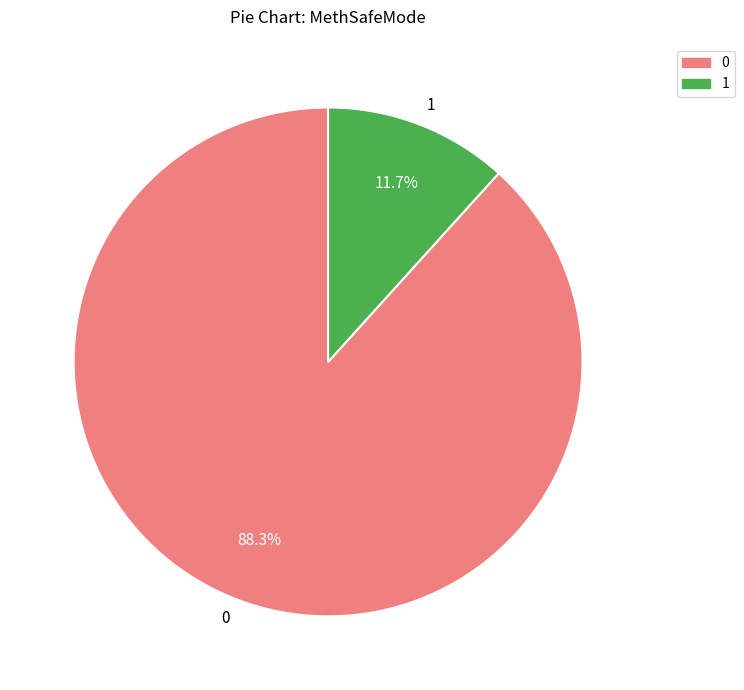

How many slices are in this pie chart?

2